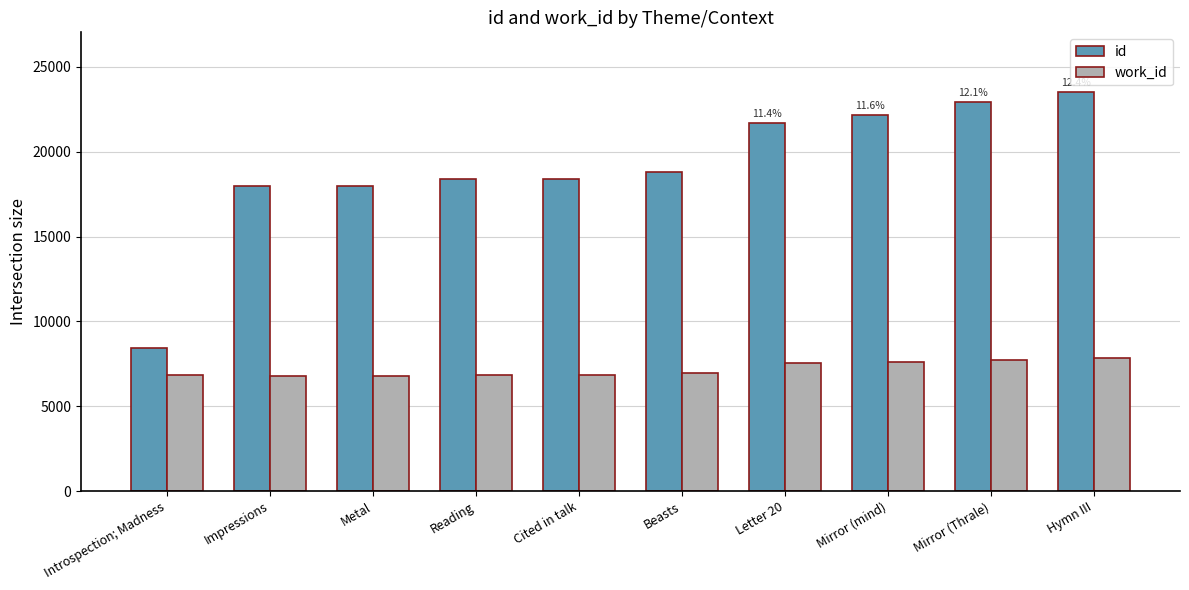

What is the difference between the work_id values at Beasts and Impressions?

228